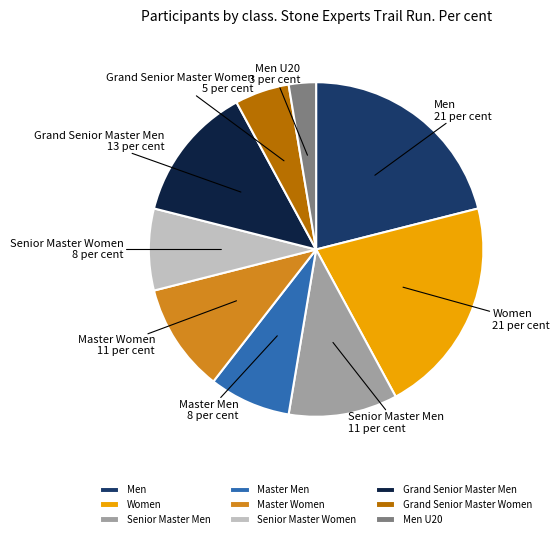

Between Master Men and Men, which is larger?

Men